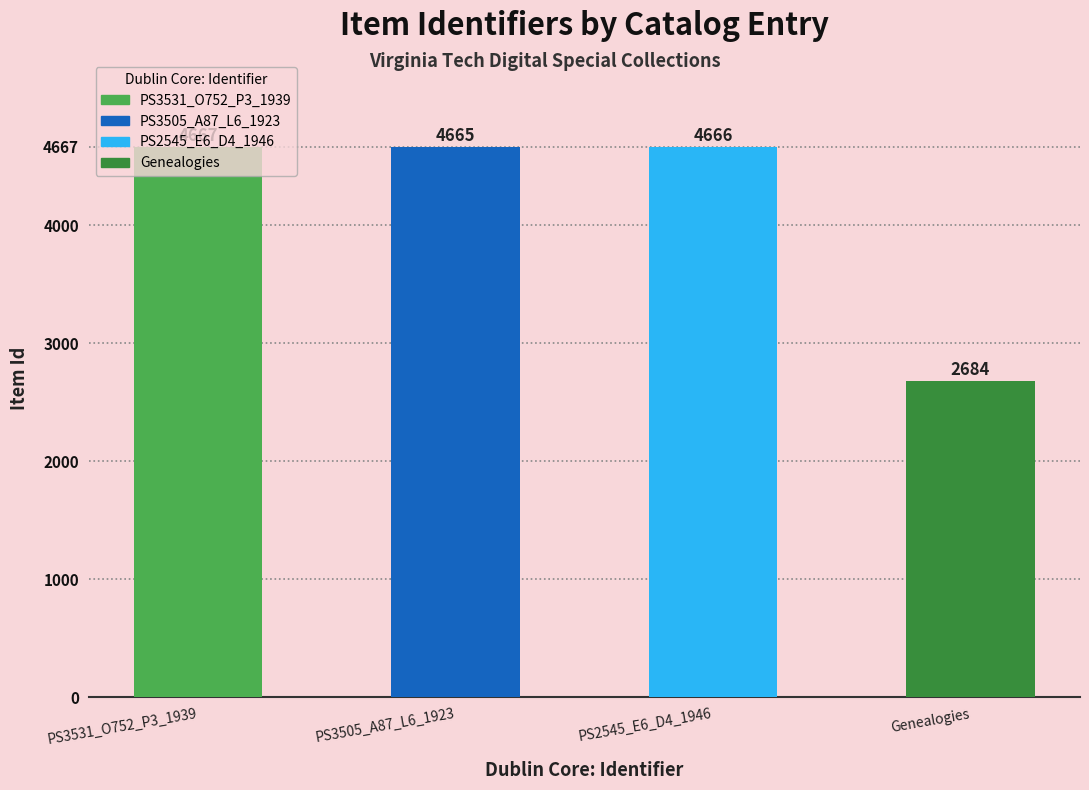

Is it true that the value at Genealogies is 2684?

True